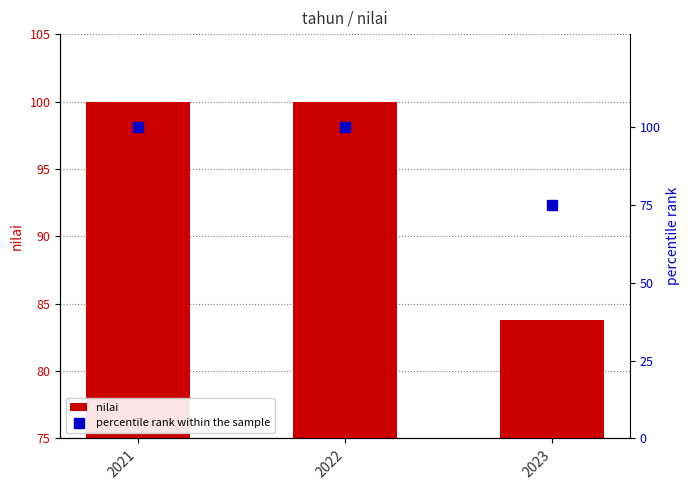

Count the number of data series in this chart.

2